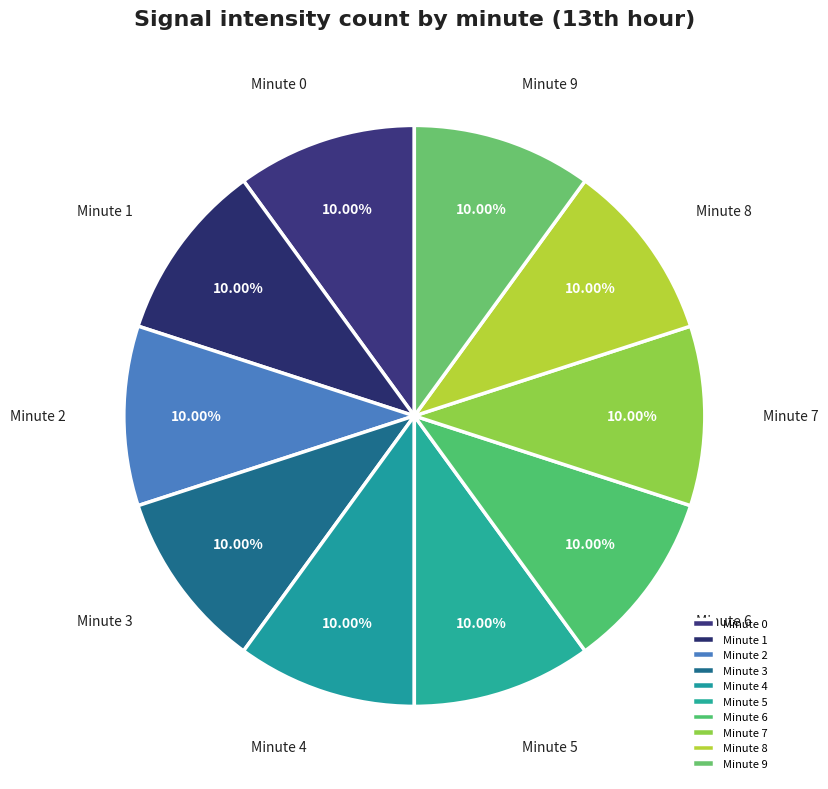

Is there a majority slice in this chart?

No